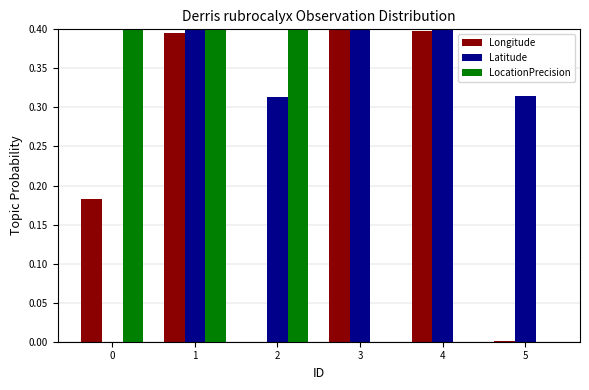

Which series has the largest total across all categories?

Latitude